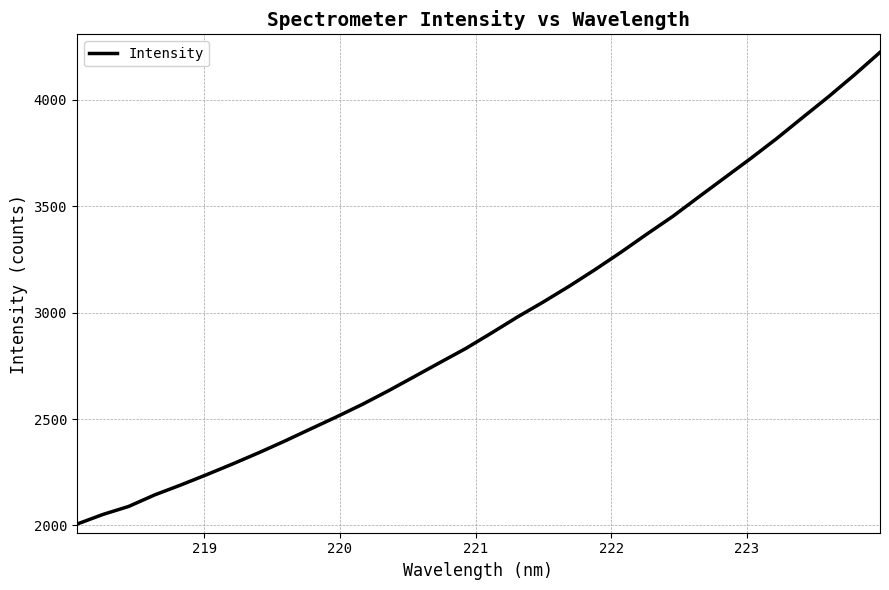

What is the greatest value displayed?

4222.8